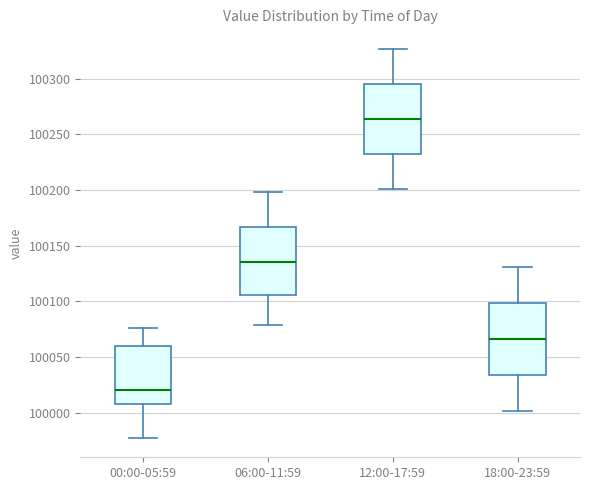

Which box's median line is the lowest?

00:00-05:59